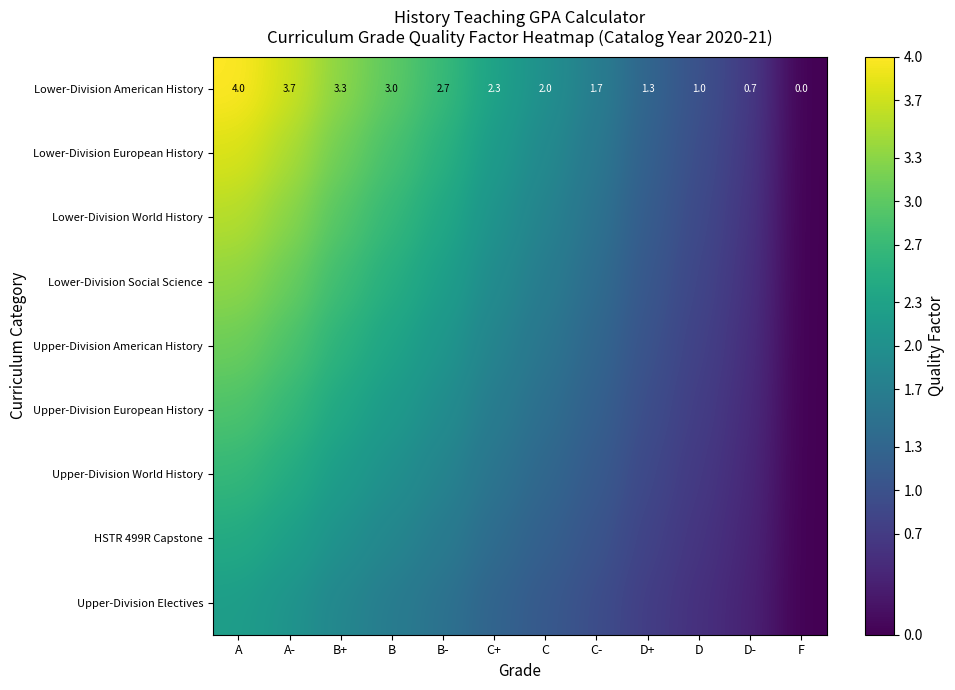

Rank the categories by Lower-Division American History value from lowest to highest.

F, D-, D, D+, C-, C, C+, B-, B, B+, A-, A